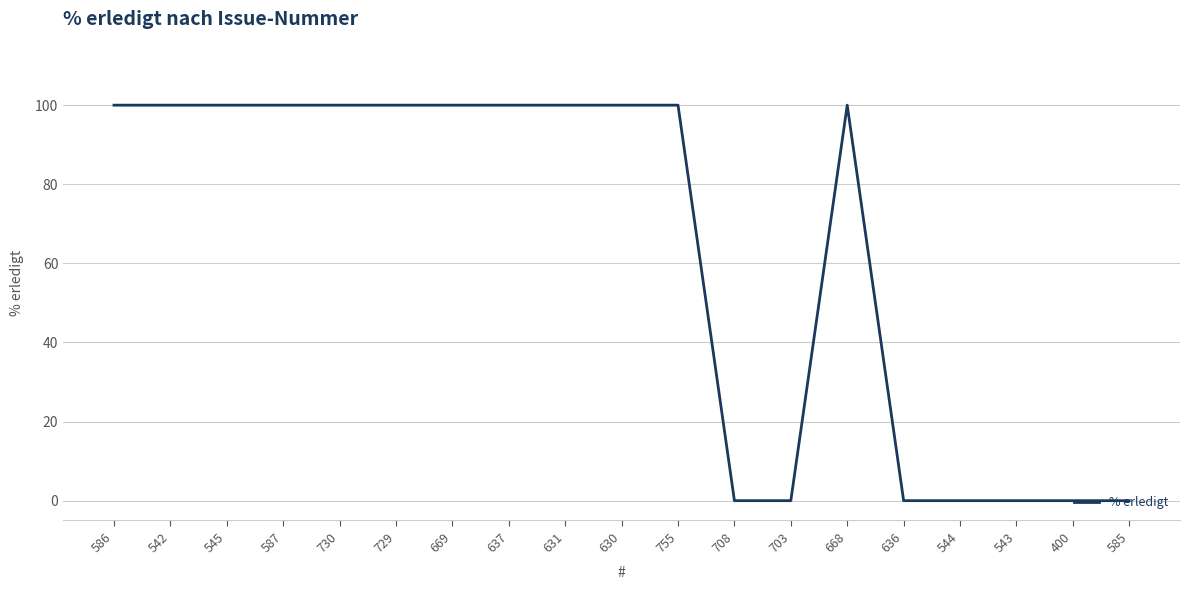

The chart shows a value of 159 at 729. True or false?

False